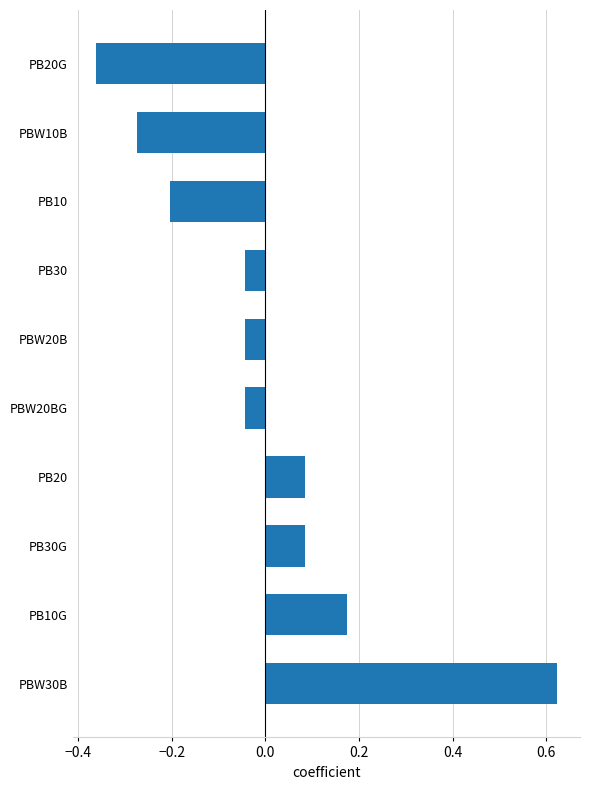

Which has a higher value, PBW30B or PB30?

PBW30B